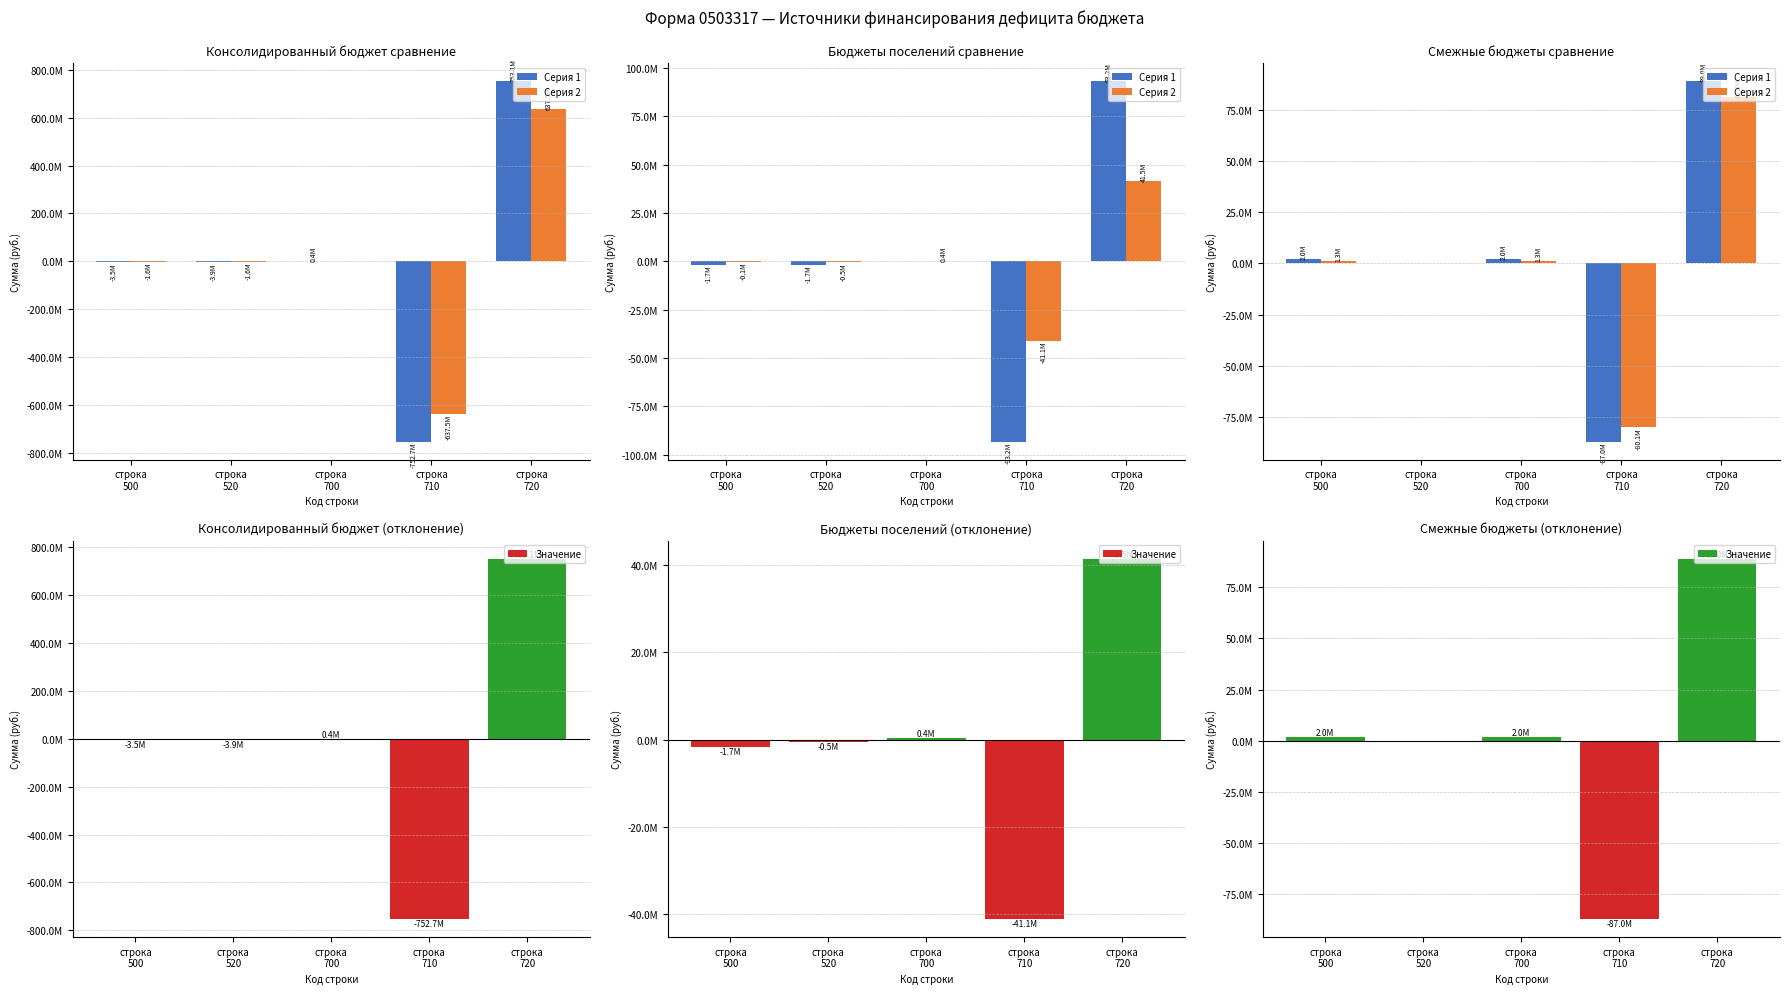

Rank the series by their maximum value, from lowest to highest.

Серия 2, Серия 1, Значение